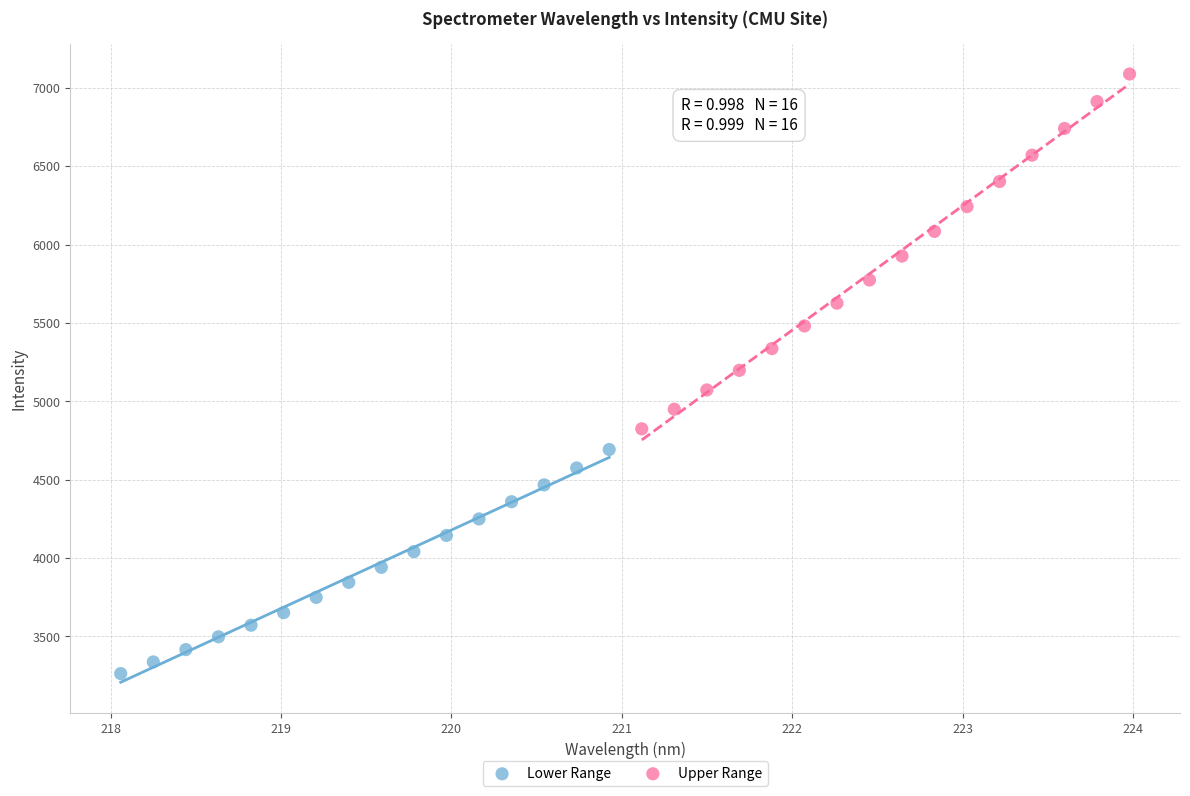

Which series has the largest Y range (max minus min)?

Upper Range